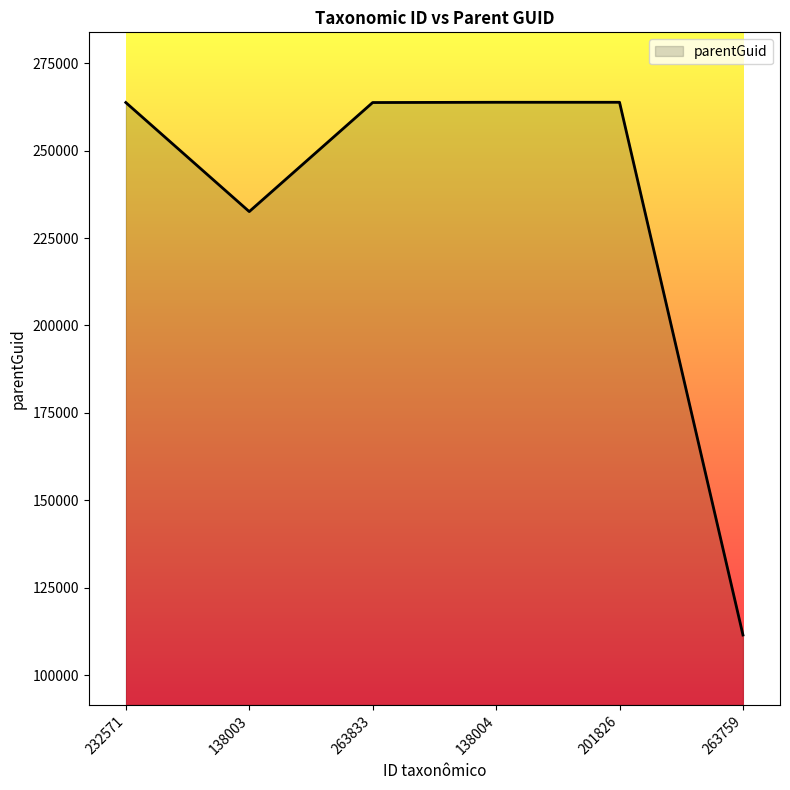

What position from the left is 263833?

3